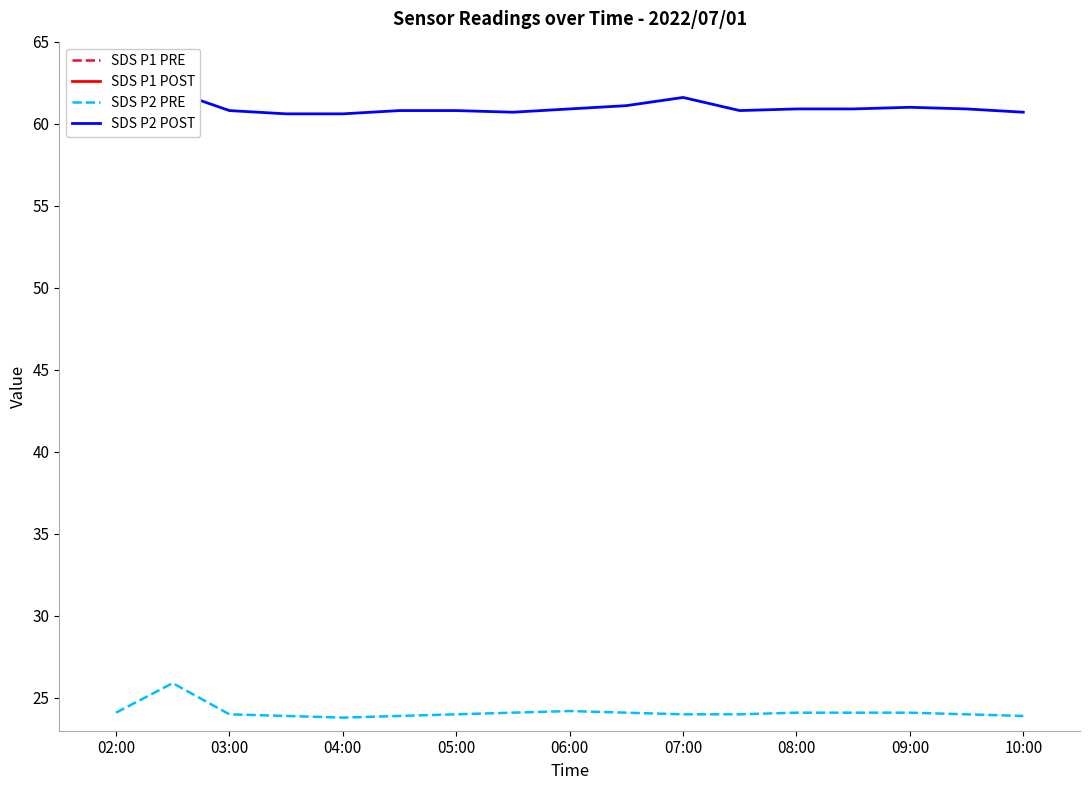

Is this an area chart (filled region under the line)?

No